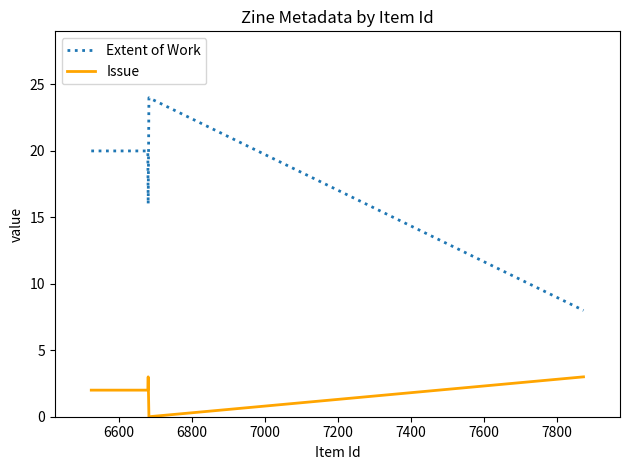

List the series in order of their overall mean, lowest first.

Issue, Extent of Work